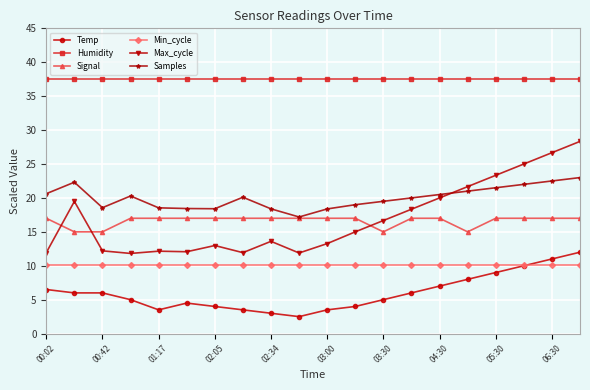

True or false: Humidity and Signal cross at least once.

False